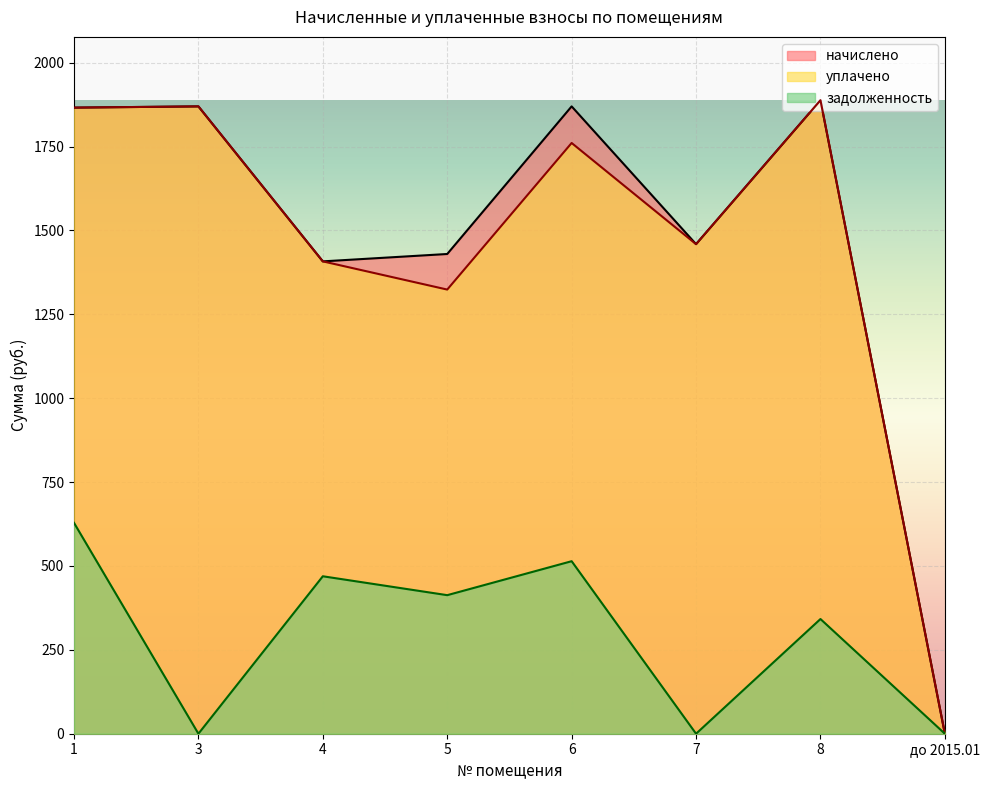

What is the difference between the second highest and second lowest values in the задолженность series?

514.2